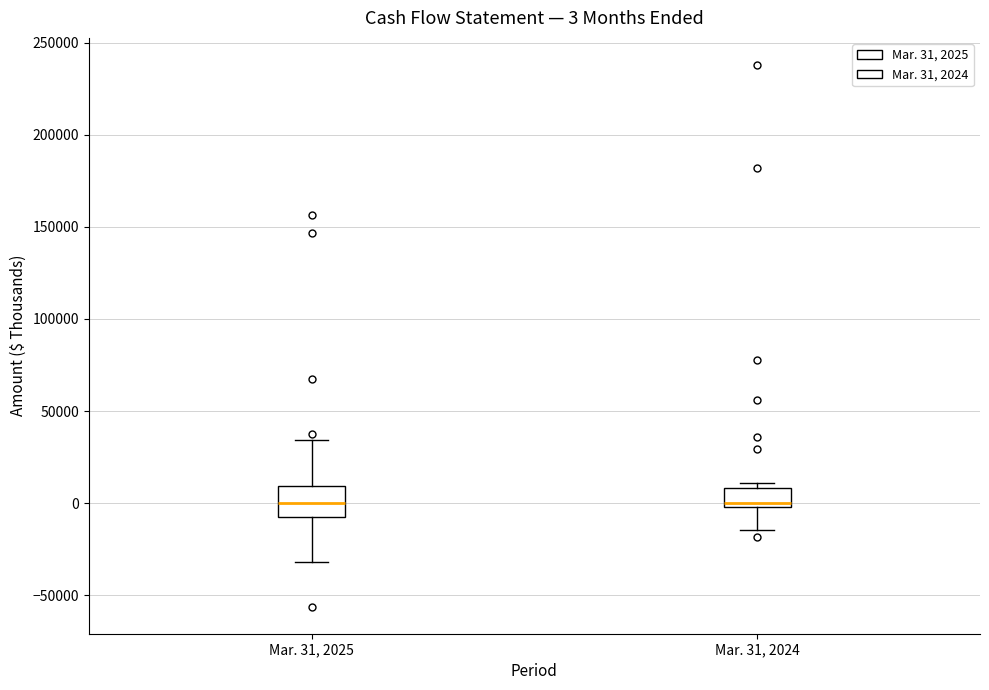

Comparing the boxes themselves (not the whiskers), which one is the tallest?

Mar. 31, 2025